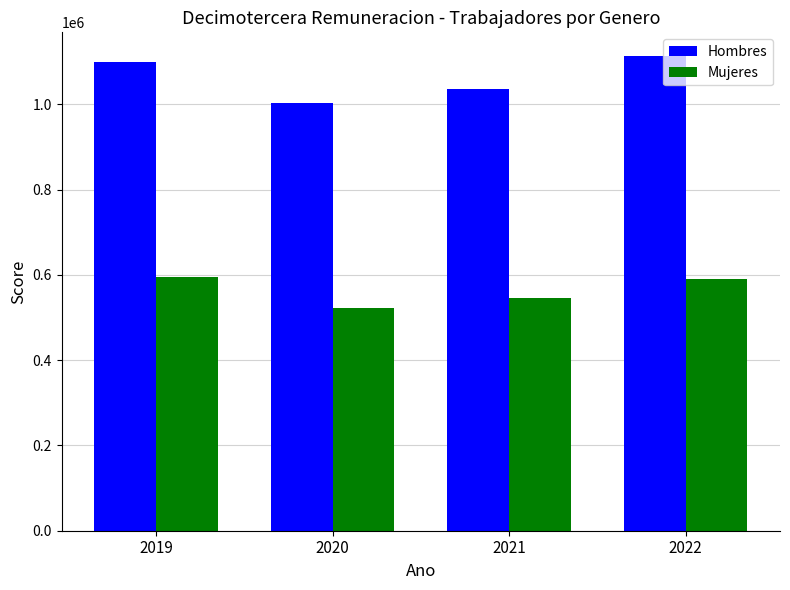

What is the smallest value displayed?

521160